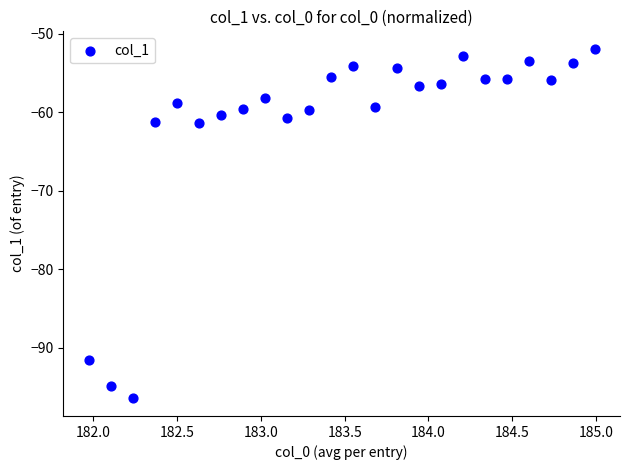

What is the range of X values (max minus min)?

3.0